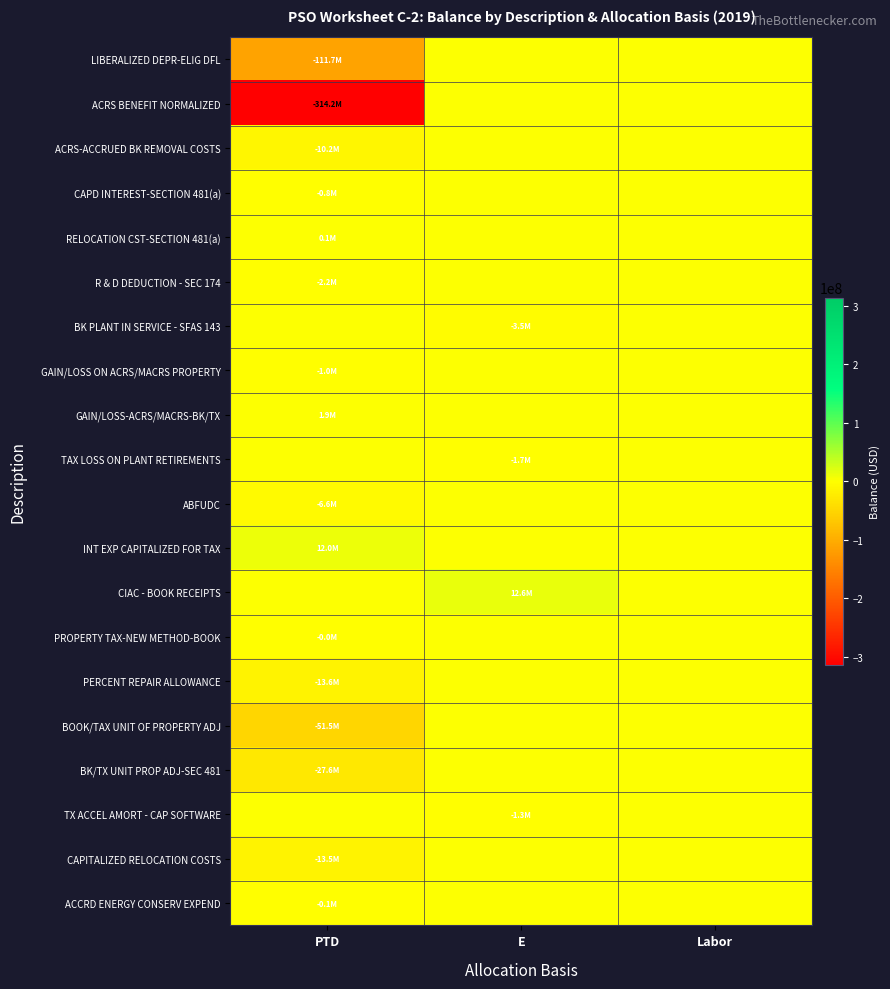

Reading left to right, list all the values displayed in this chart.

LIBERALIZED DEPR-ELIG DFL: PTD=-111671195.6	E=0.0	Labor=0.0
ACRS BENEFIT NORMALIZED: PTD=-314214934.5	E=0.0	Labor=0.0
ACRS-ACCRUED BK REMOVAL COSTS: PTD=-10168602.6	E=0.0	Labor=0.0
CAPD INTEREST-SECTION 481(a): PTD=-754633.5	E=0.0	Labor=0.0
RELOCATION CST-SECTION 481(a): PTD=55574.8	E=0.0	Labor=0.0
R & D DEDUCTION - SEC 174: PTD=-2232364.5	E=0.0	Labor=0.0
BK PLANT IN SERVICE - SFAS 143: PTD=0.0	E=-3451523.8	Labor=0.0
GAIN/LOSS ON ACRS/MACRS PROPERTY: PTD=-1011827.4	E=0.0	Labor=0.0
GAIN/LOSS-ACRS/MACRS-BK/TX: PTD=1877225.7	E=0.0	Labor=0.0
TAX LOSS ON PLANT RETIREMENTS: PTD=0.0	E=-1730874.4	Labor=0.0
ABFUDC: PTD=-6589091.2	E=0.0	Labor=0.0
INT EXP CAPITALIZED FOR TAX: PTD=12039630.6	E=0.0	Labor=0.0
CIAC - BOOK RECEIPTS: PTD=0.0	E=12582382.5	Labor=0.0
PROPERTY TAX-NEW METHOD-BOOK: PTD=-40006.2	E=0.0	Labor=0.0
PERCENT REPAIR ALLOWANCE: PTD=-13616608.7	E=0.0	Labor=0.0
BOOK/TAX UNIT OF PROPERTY ADJ: PTD=-51540946.2	E=0.0	Labor=0.0
BK/TX UNIT PROP ADJ-SEC 481: PTD=-27589366.8	E=0.0	Labor=0.0
TX ACCEL AMORT - CAP SOFTWARE: PTD=0.0	E=-1287972.6	Labor=0.0
CAPITALIZED RELOCATION COSTS: PTD=-13524931.6	E=0.0	Labor=0.0
ACCRD ENERGY CONSERV EXPEND: PTD=-106803.0	E=0.0	Labor=0.0